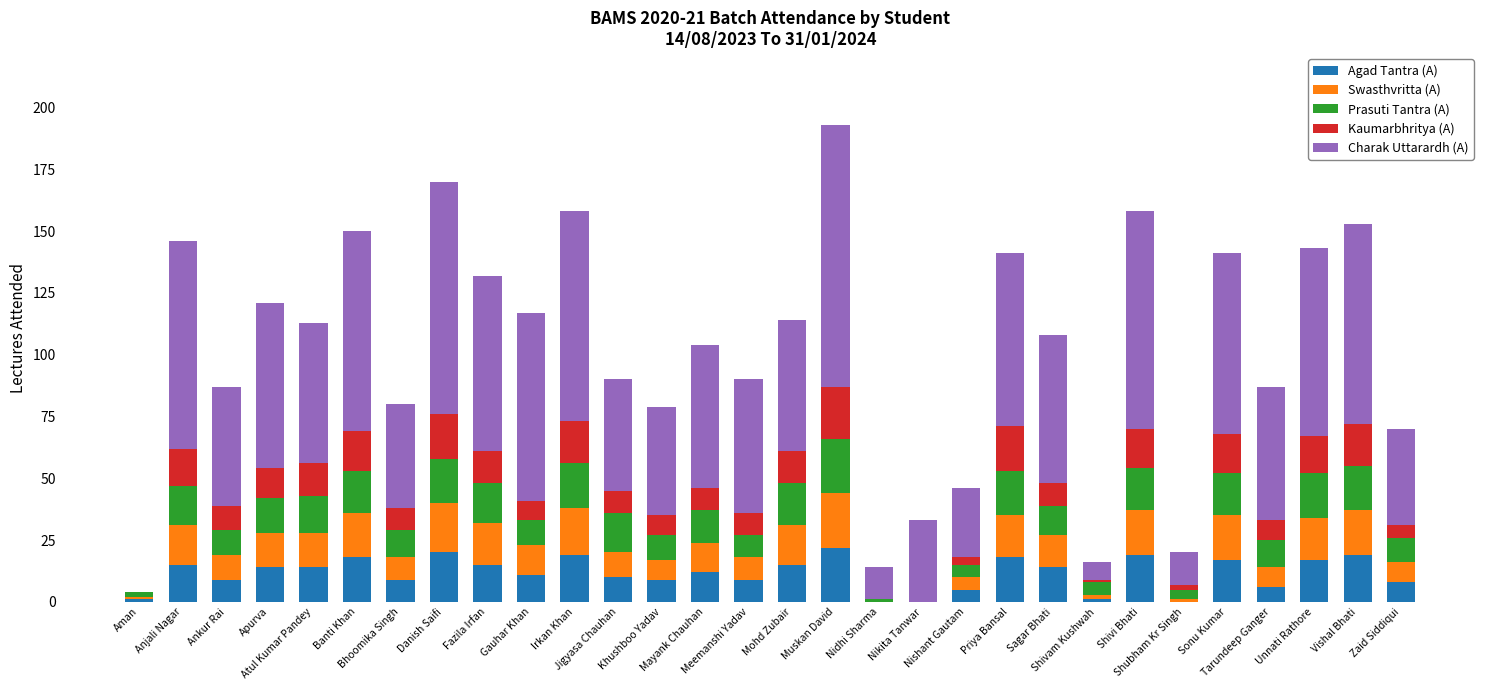

Are the bars horizontal?

No